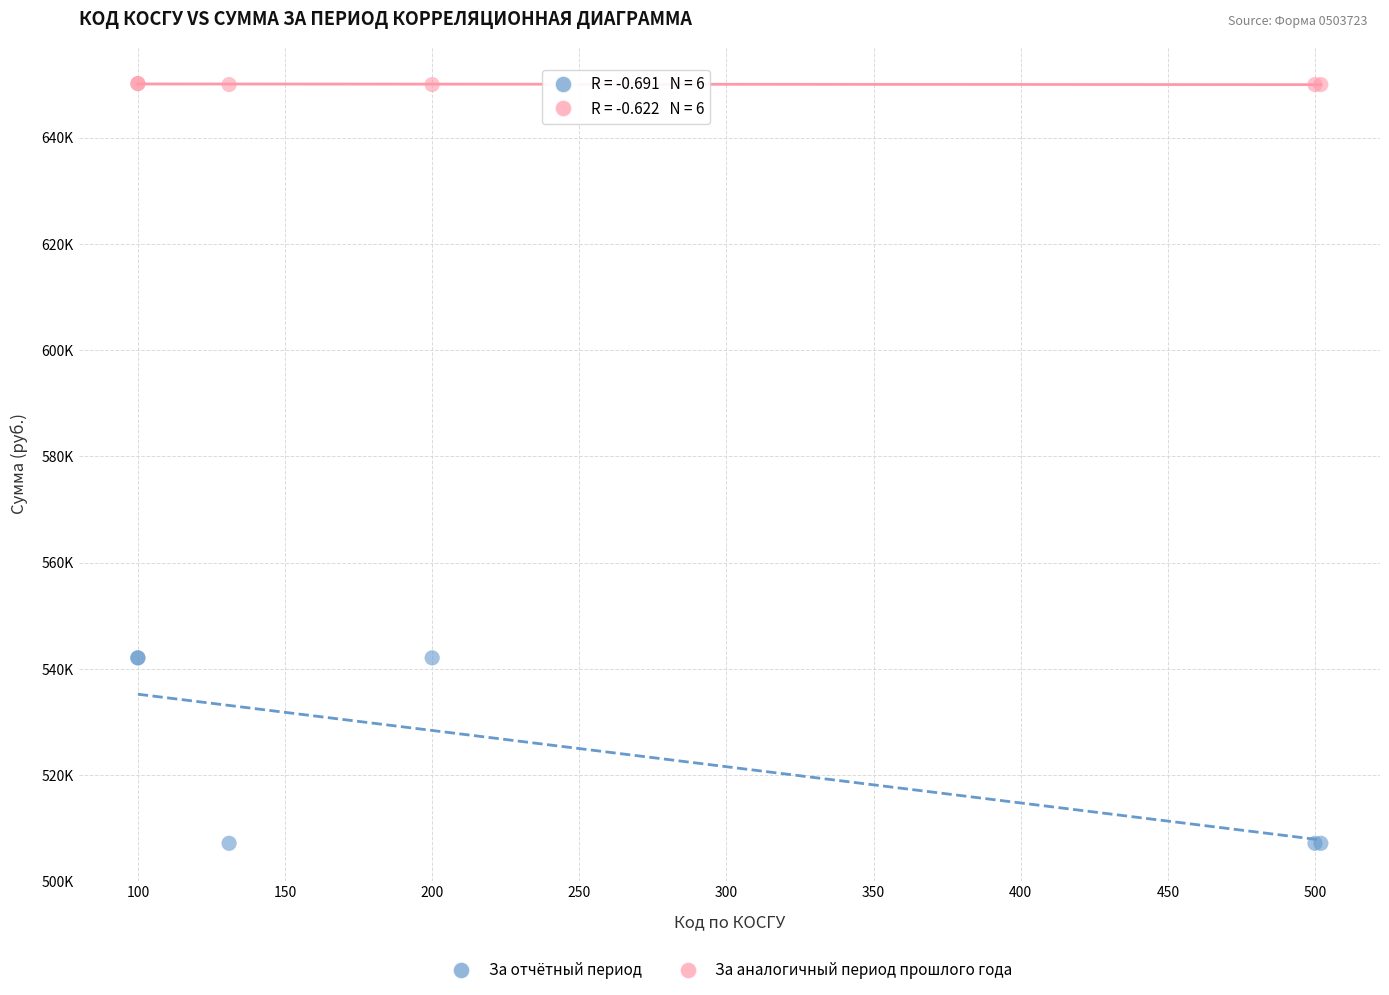

Which series contains the highest Y value?

За аналогичный период прошлого года